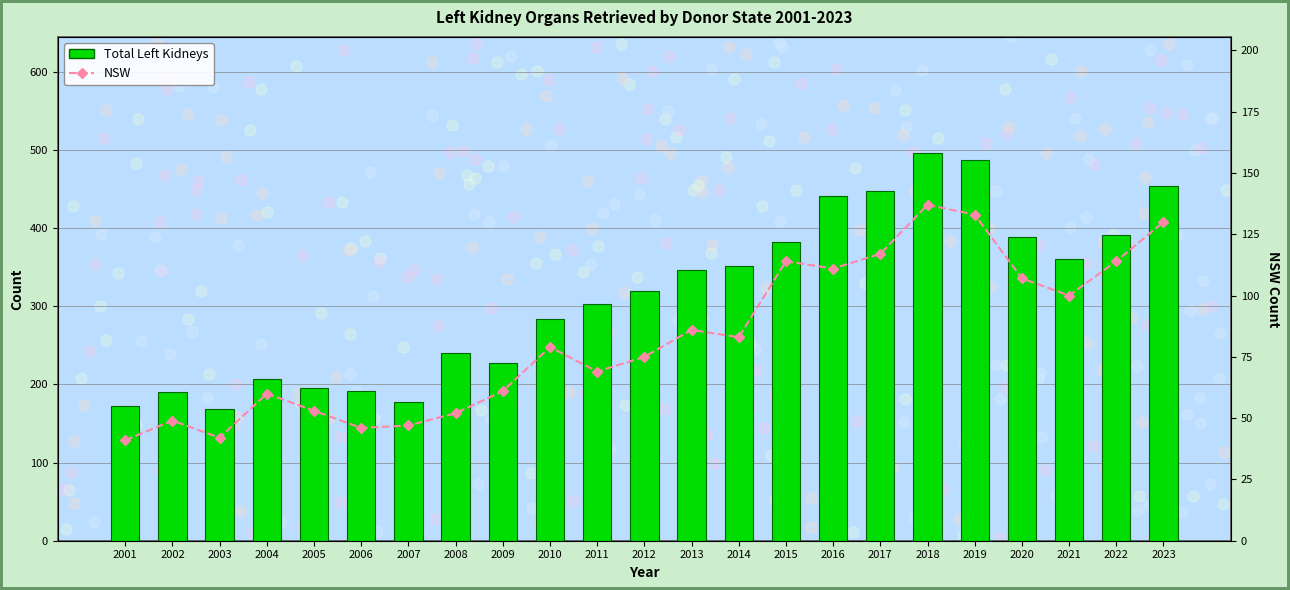

What is the value of the NSW bar at the 13th from the left?

86